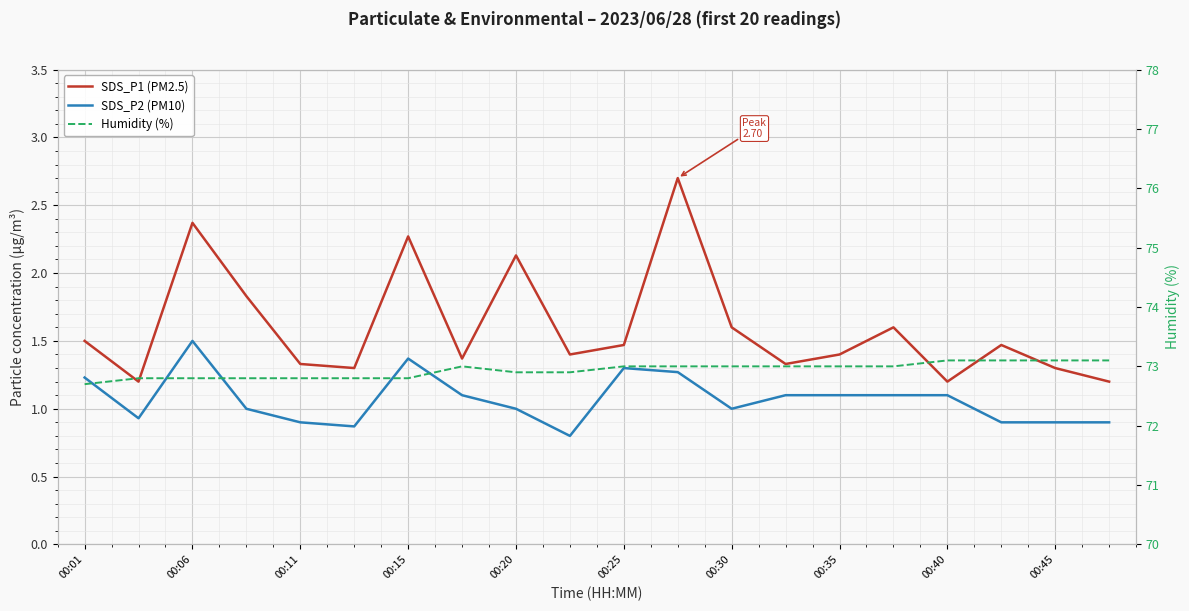

The value of SDS_P2 (PM10) at 00:35 is 1.8. True or false?

False